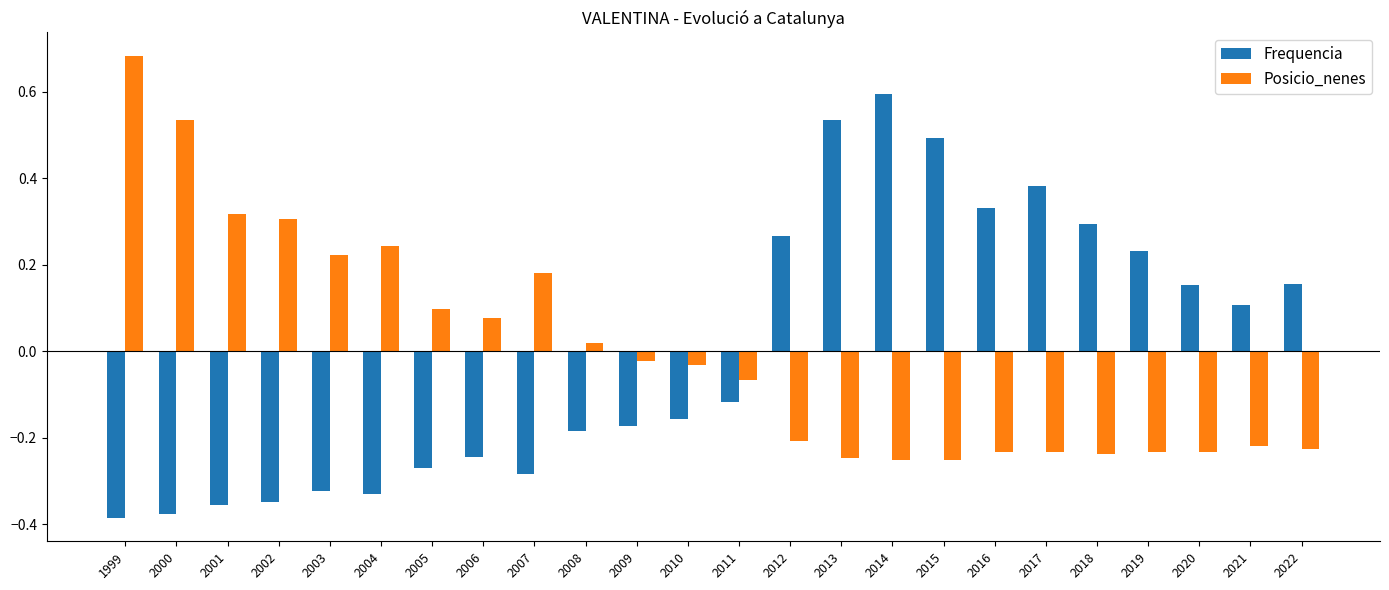

At how many categories does at least one series exceed 0?

21